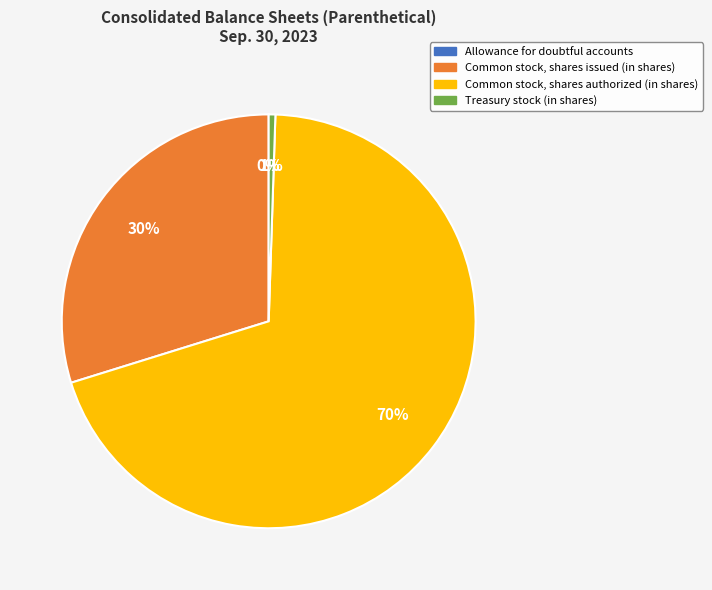

To the nearest percent, what is the difference between the Common stock, shares issued and Treasury stock (in shares) slice percentages?

29%